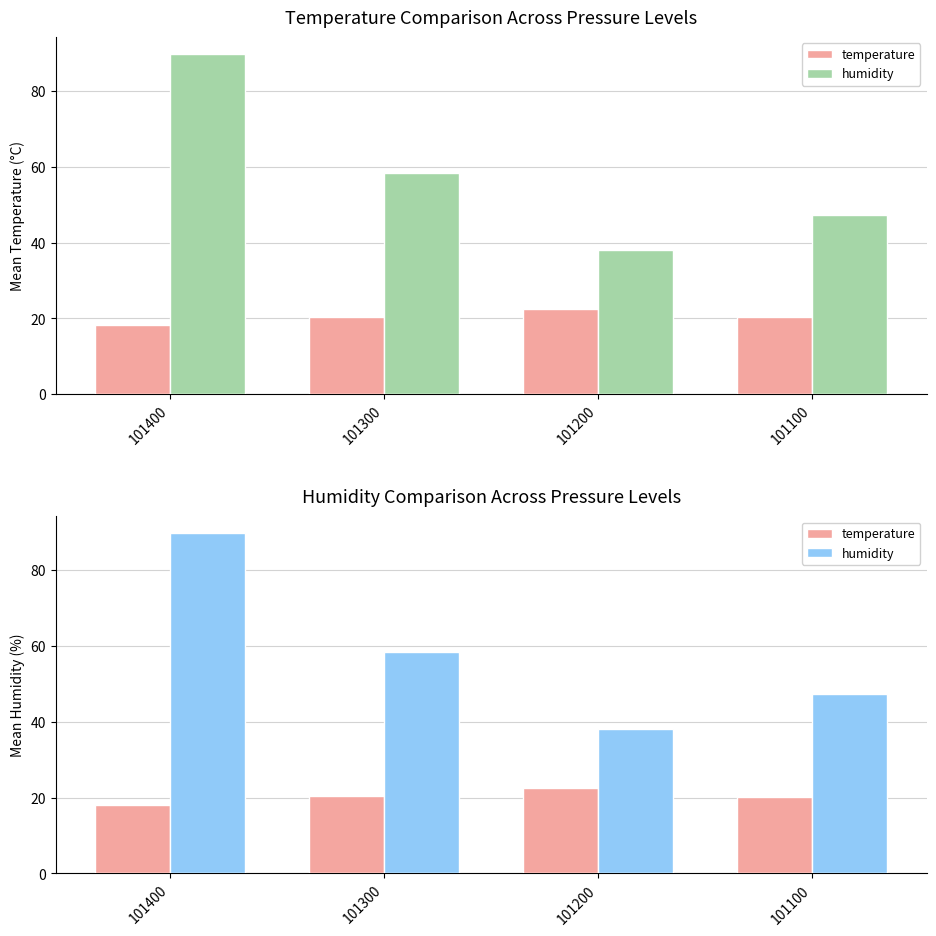

Which has a higher value, 101100 or 101400?

101100